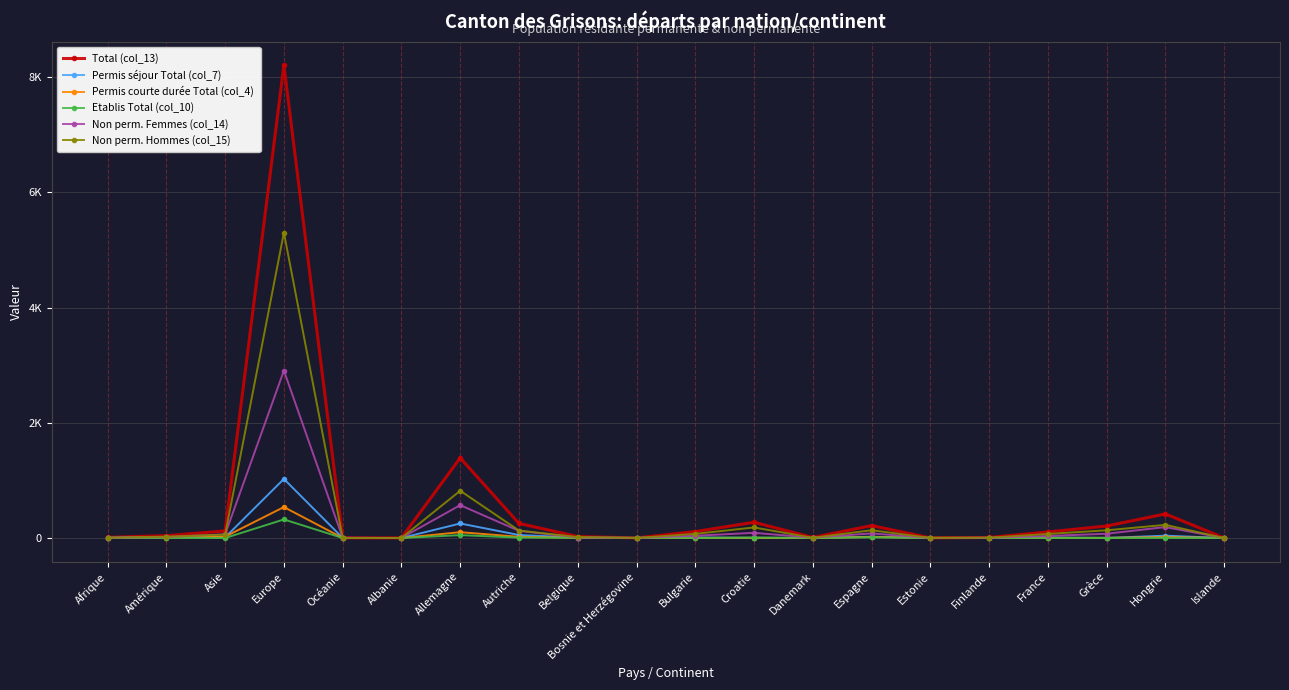

How many intersections are there between Permis courte durée Total (col_4) and Total (col_13)?

3